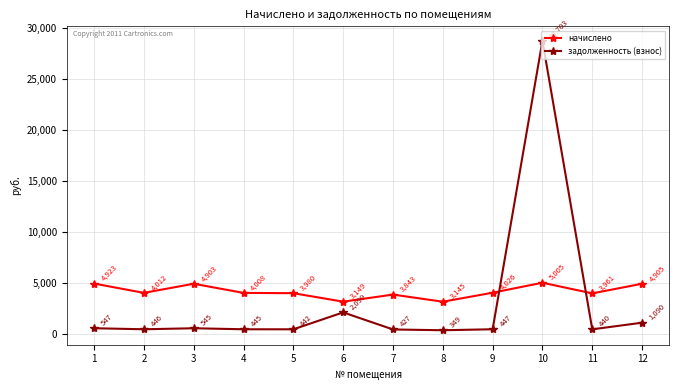

Is the value of задолженность (взнос) at 6 greater than the value of начислено at 1?

No